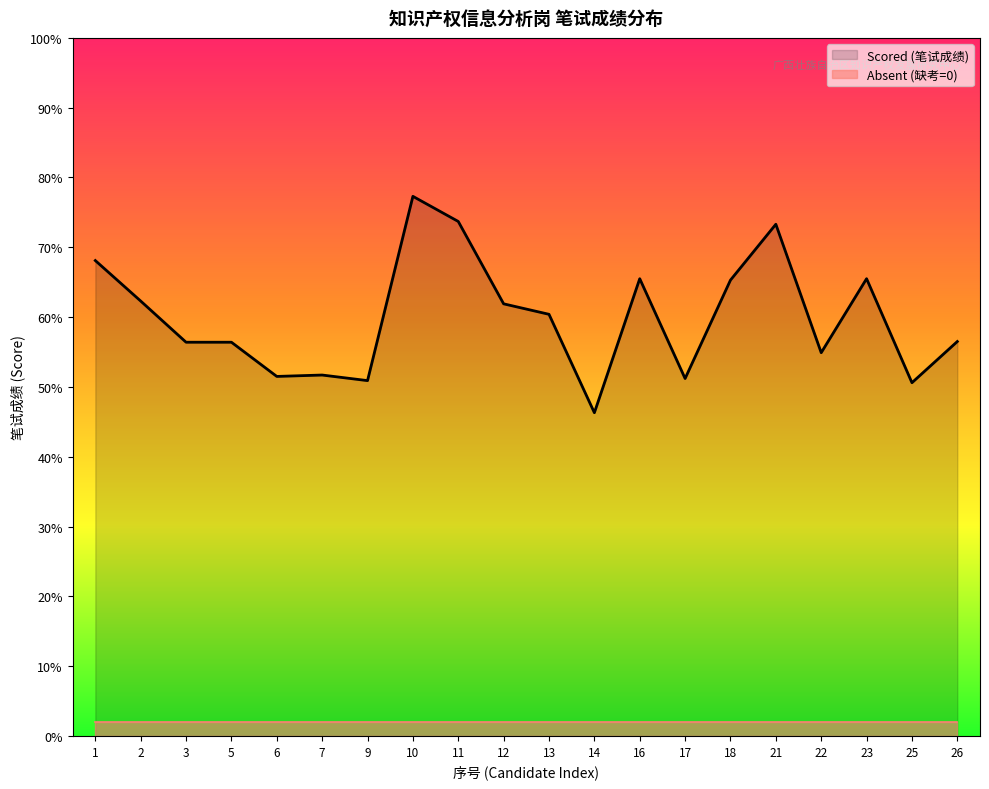

Is it true that Absent (缺考=0) equals 2.9 at 9?

False